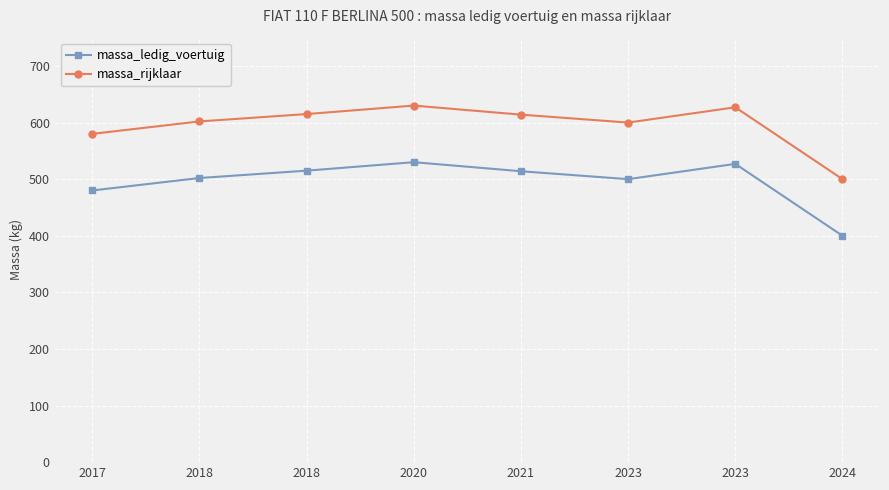

True or false: massa_rijklaar and massa_ledig_voertuig intersect in this chart.

False